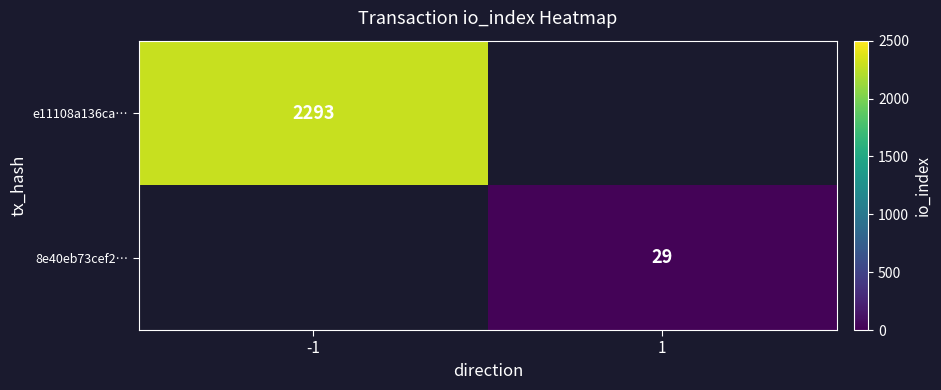

At how many categories does at least one series exceed 369?

1